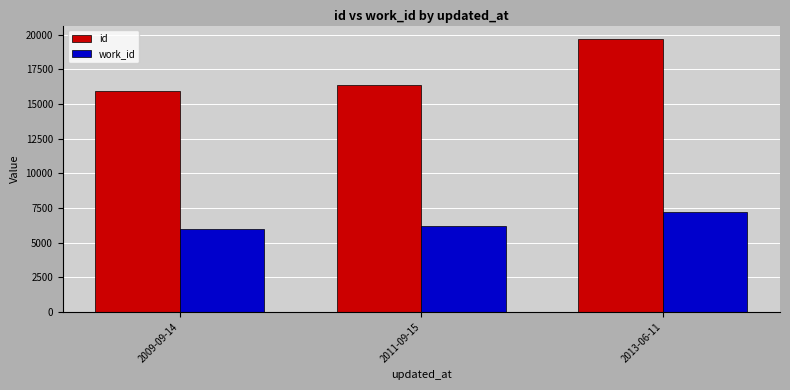

Which series changed the most between 2009-09-14 and 2011-09-15?

id